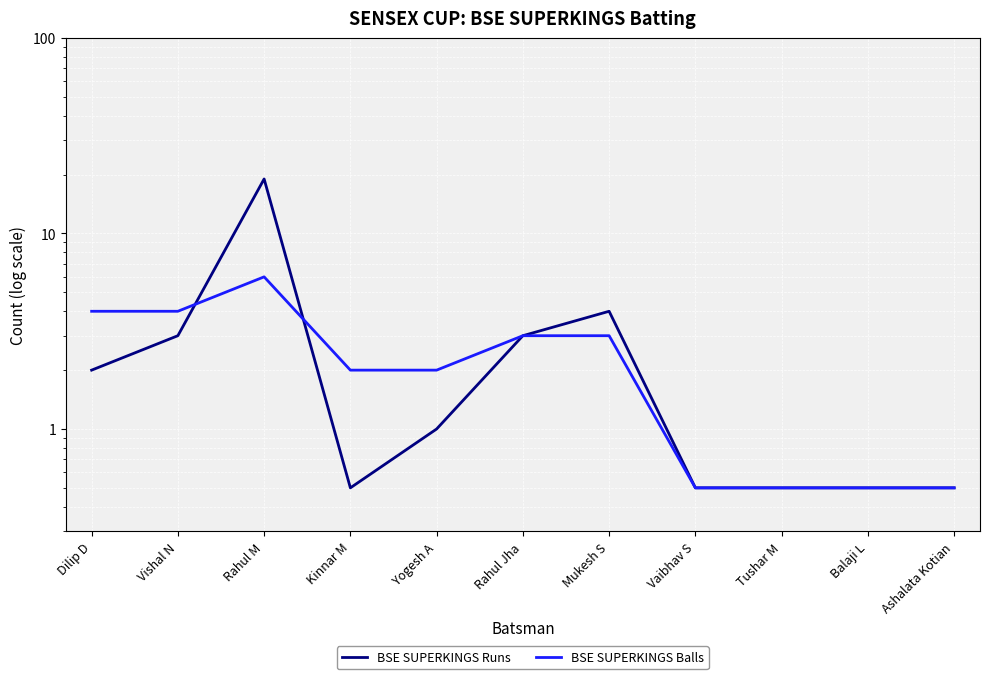

Does the chart display data point markers on the line(s)?

No